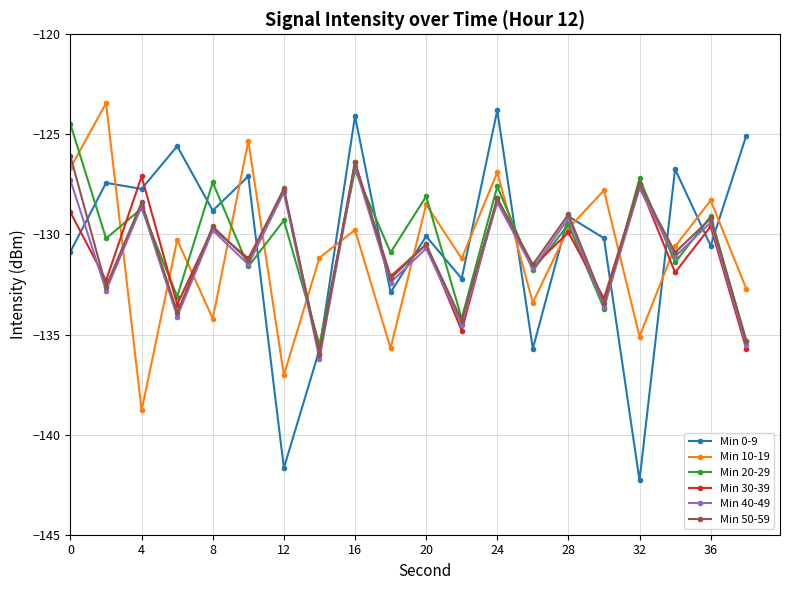

After their last crossing, which series has the higher values: Min 40-49 or Min 10-19?

Min 10-19